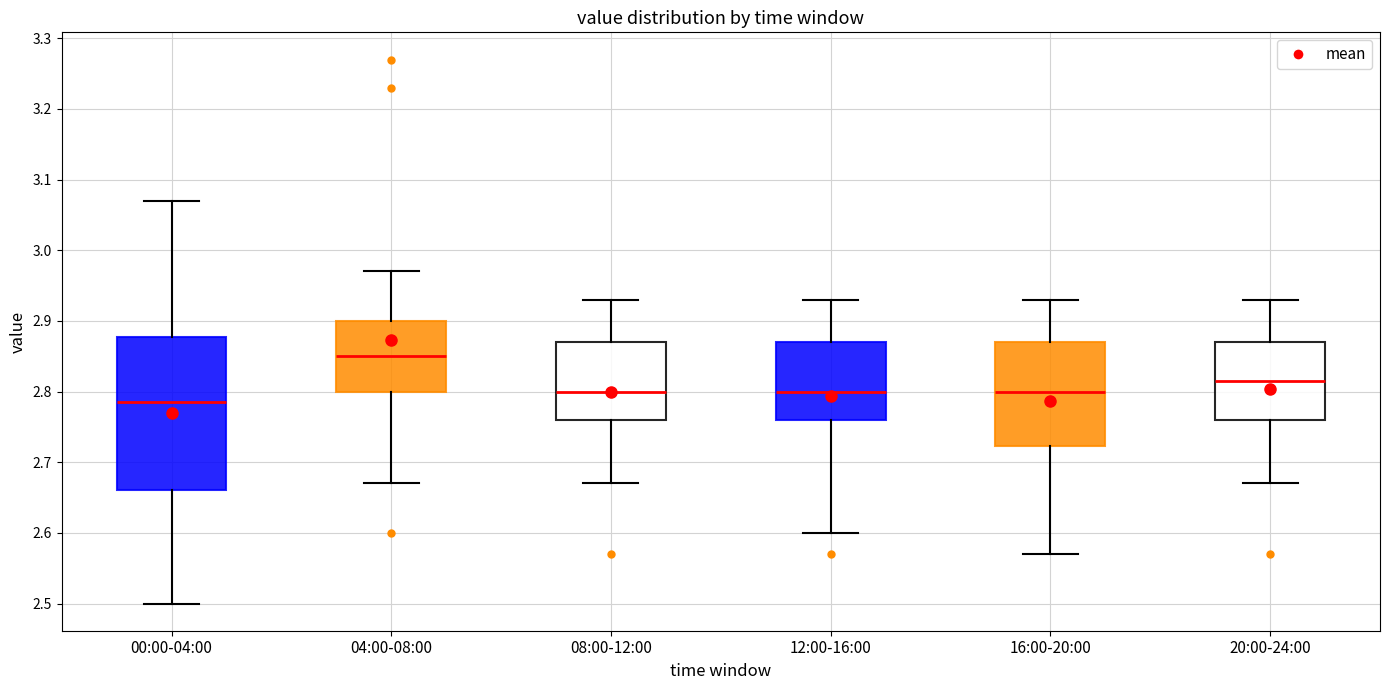

Comparing the boxes themselves (not the whiskers), which one is the tallest?

00:00-04:00